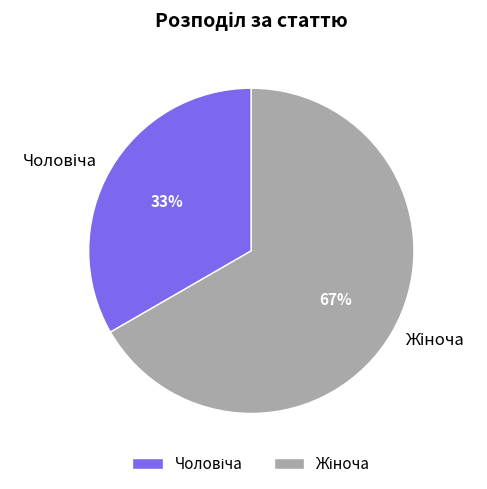

Is there any slice that represents more than half of the pie?

Yes